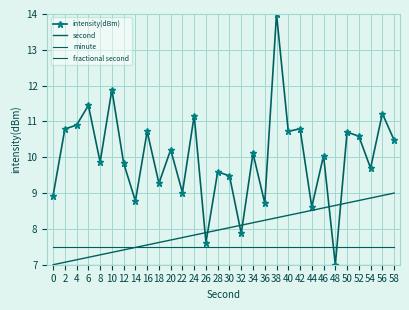

What are all the series names shown in the legend?

intensity(dBm), second, minute, fractional second